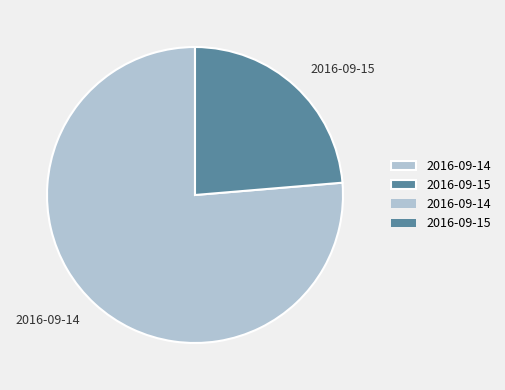

Is the sum of 2016-09-14 and 2016-09-15 greater than half?

Yes